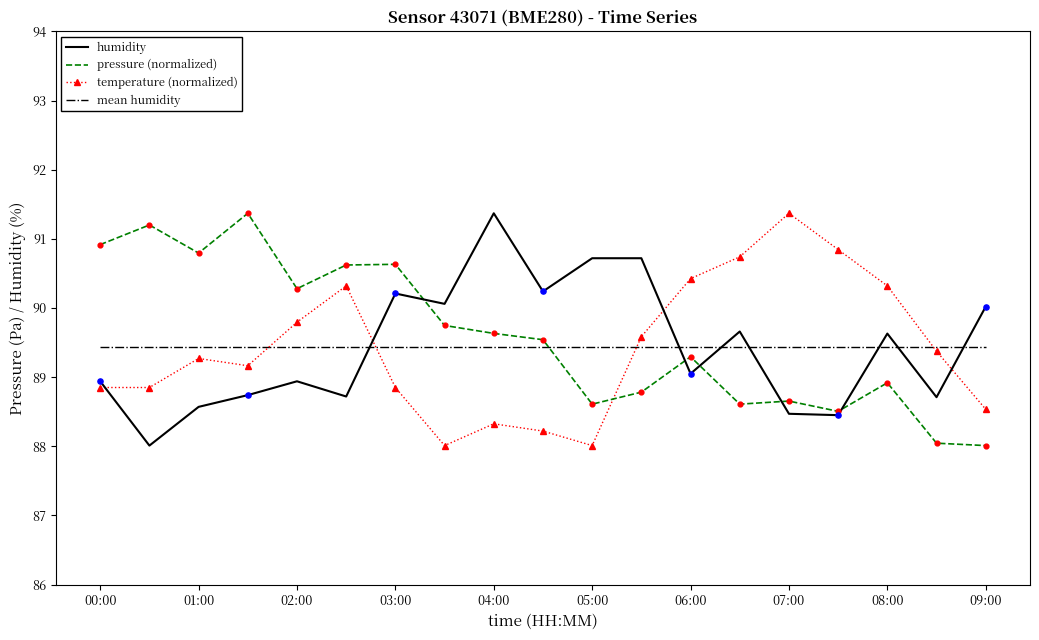

What are all the series names shown in the legend?

humidity, pressure (normalized), temperature (normalized), mean humidity